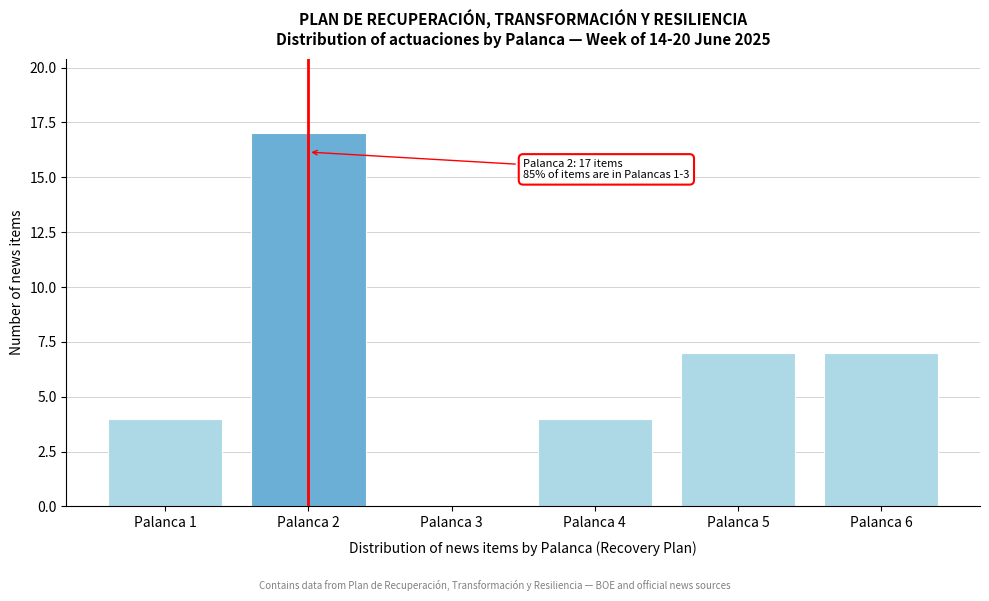

Reading left to right, what are all the values shown in this chart?

Palanca 1=4	Palanca 2=17	Palanca 3=0	Palanca 4=4	Palanca 5=7	Palanca 6=7